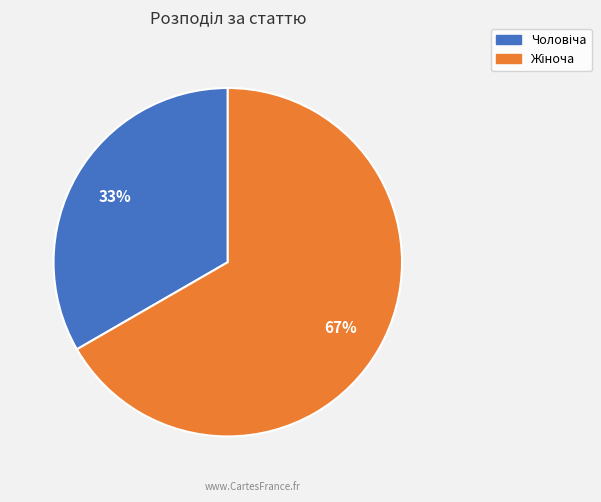

Count the number of slices in the pie.

2